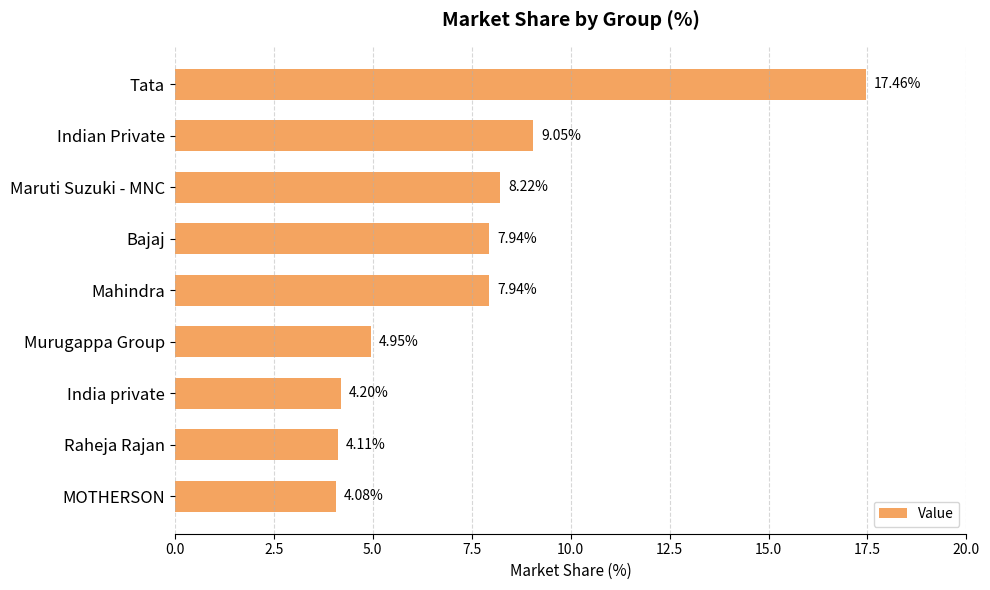

Are the bars horizontal?

Yes